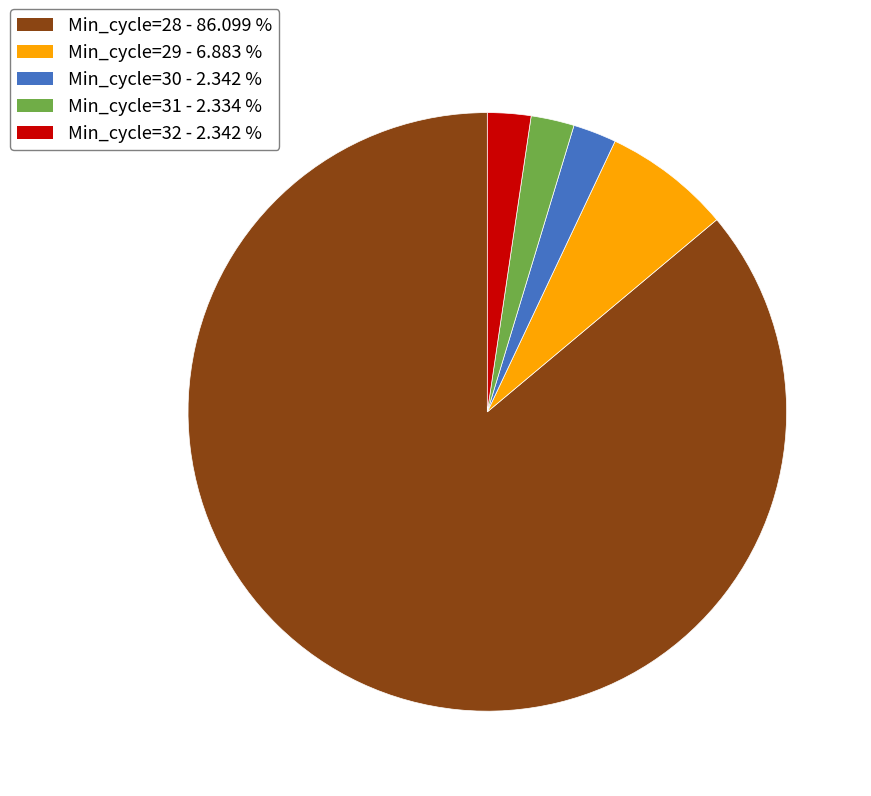

Does any single category account for the majority?

Yes